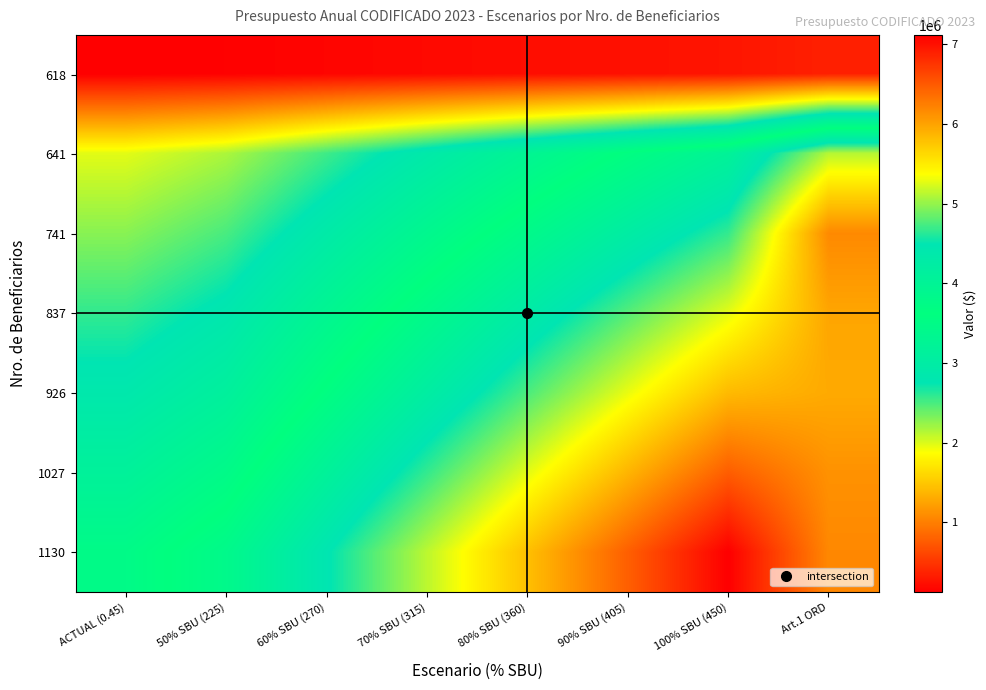

Reading left to right, list all the values displayed in this chart.

618: ACTUAL (0.45)=125145.0	50% SBU (225)=139050.0	60% SBU (270)=166860.0	70% SBU (315)=194670.0	80% SBU (360)=222480.0	90% SBU (405)=250290.0	100% SBU (450)=278100.0	Art.1 ORD=356513.1
641: ACTUAL (0.45)=1975882.5	50% SBU (225)=2163375.0	60% SBU (270)=2538360.0	70% SBU (315)=2913345.0	80% SBU (360)=3288330.0	90% SBU (405)=3663315.0	100% SBU (450)=4038300.0	Art.1 ORD=5118541.5
741: ACTUAL (0.45)=2284132.5	50% SBU (225)=2500875.0	60% SBU (270)=2934360.0	70% SBU (315)=3367845.0	80% SBU (360)=3801330.0	90% SBU (405)=4234815.0	100% SBU (450)=4668300.0	Art.1 ORD=6168441.5
837: ACTUAL (0.45)=2580052.5	50% SBU (225)=2824875.0	60% SBU (270)=3314520.0	70% SBU (315)=3804165.0	80% SBU (360)=4293810.0	90% SBU (405)=4783455.0	100% SBU (450)=5273100.0	Art.1 ORD=5976024.4
926: ACTUAL (0.45)=2854395.0	50% SBU (225)=3125250.0	60% SBU (270)=3666960.0	70% SBU (315)=4208670.0	80% SBU (360)=4750380.0	90% SBU (405)=5292090.0	100% SBU (450)=5833800.0	Art.1 ORD=5945731.4
1027: ACTUAL (0.45)=3165727.5	50% SBU (225)=3466125.0	60% SBU (270)=4066920.0	70% SBU (315)=4667715.0	80% SBU (360)=5268510.0	90% SBU (405)=5869305.0	100% SBU (450)=6470100.0	Art.1 ORD=6111769.4
1130: ACTUAL (0.45)=3483225.0	50% SBU (225)=3813750.0	60% SBU (270)=4474800.0	70% SBU (315)=5135850.0	80% SBU (360)=5796900.0	90% SBU (405)=6457950.0	100% SBU (450)=7119000.0	Art.1 ORD=6178217.4